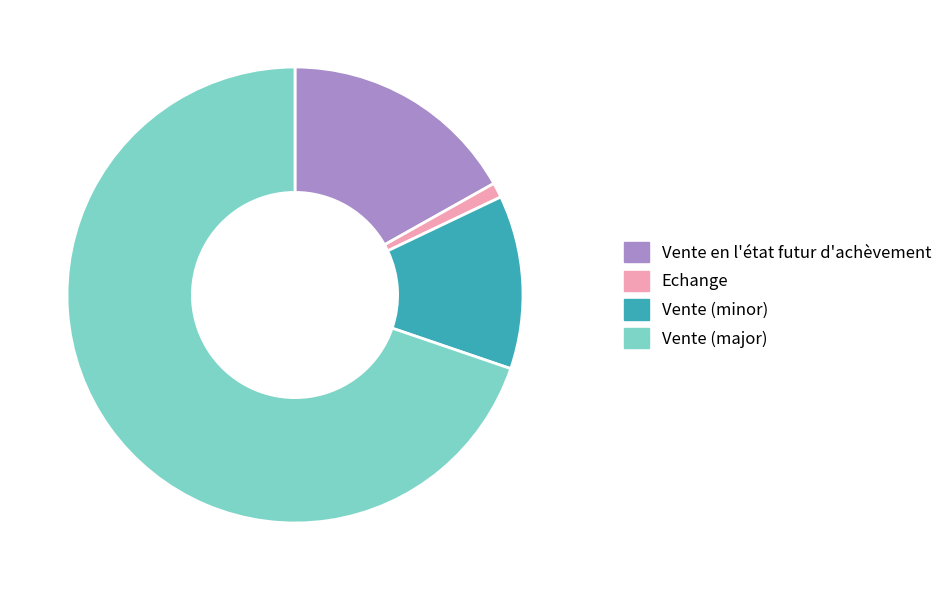

Is there a majority slice in this chart?

Yes